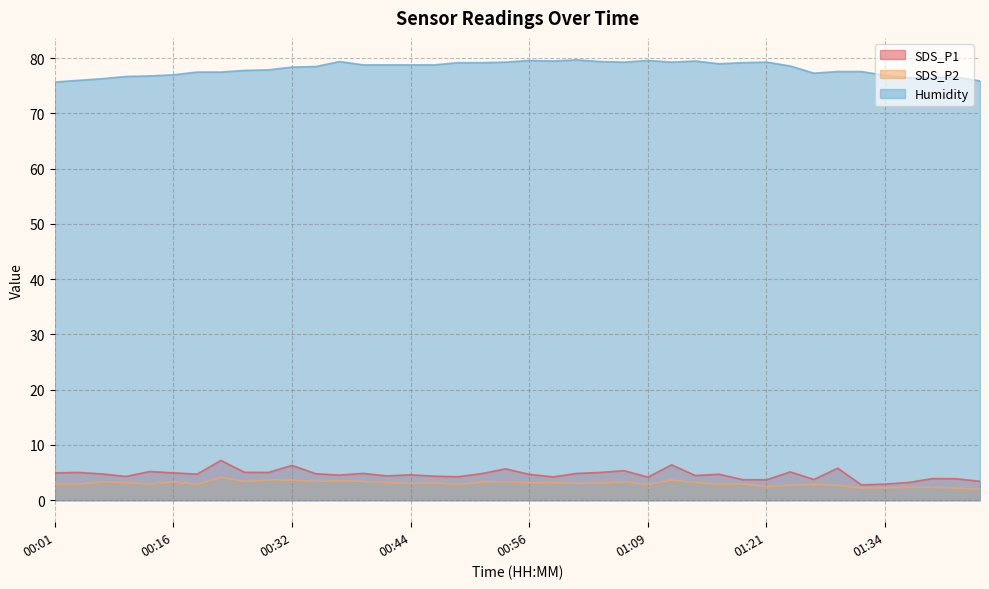

In SDS_P2, how many points are higher than both neighbors (excluding endpoints)?

12